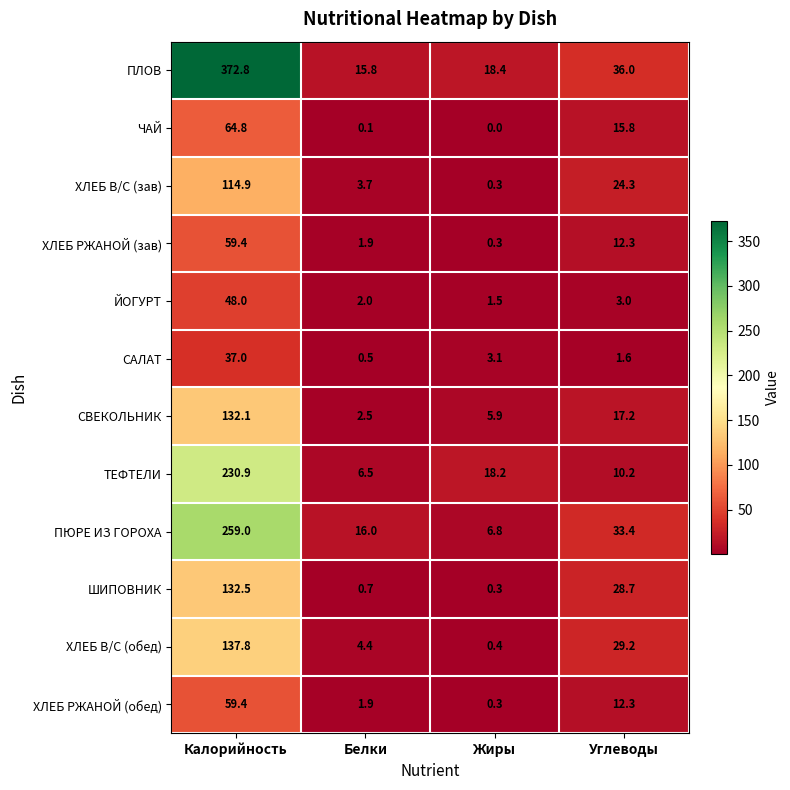

The value of ЙОГУРТ at Углеводы is 5.2. True or false?

False